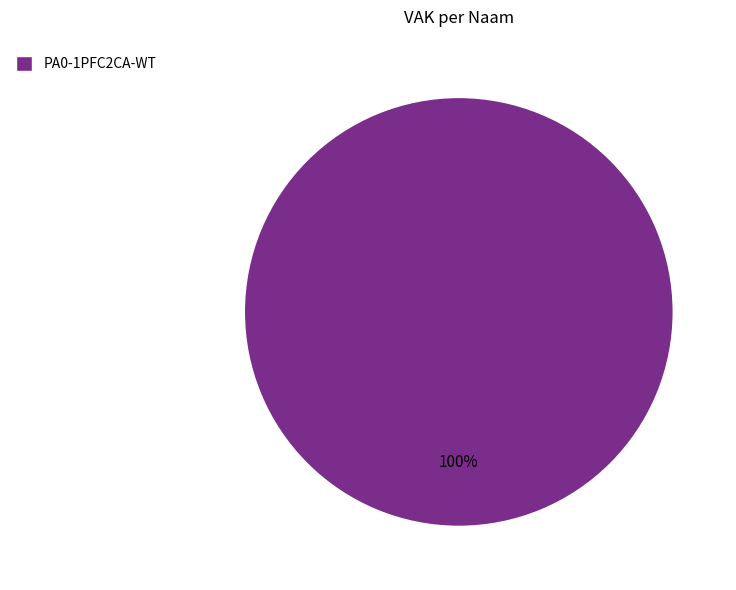

How many segments does this pie chart have?

1